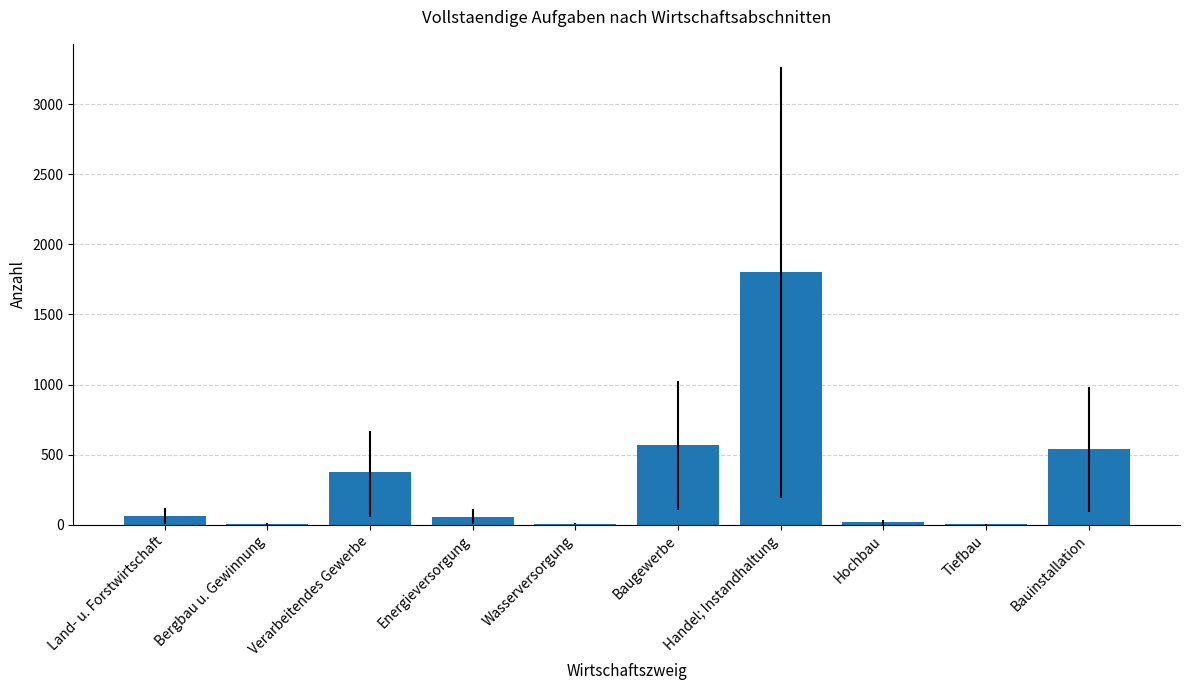

What is the sum of the values at Verarbeitendes Gewerbe and Bauinstallation?

918